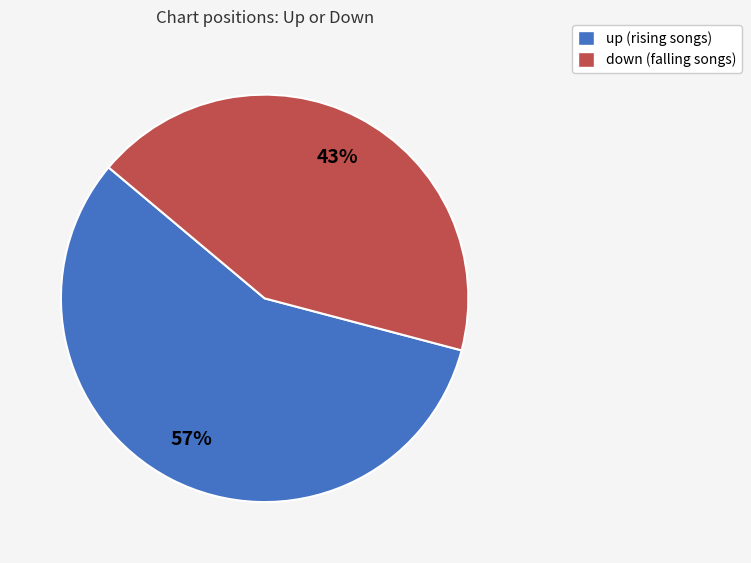

Is down the majority of the pie?

No